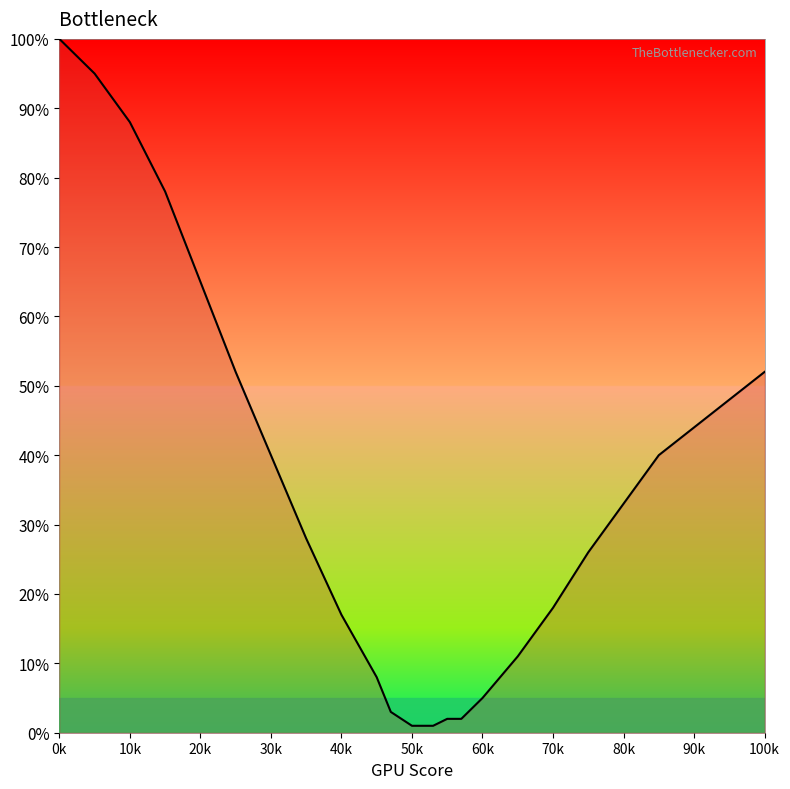

What is the greatest value displayed?

100